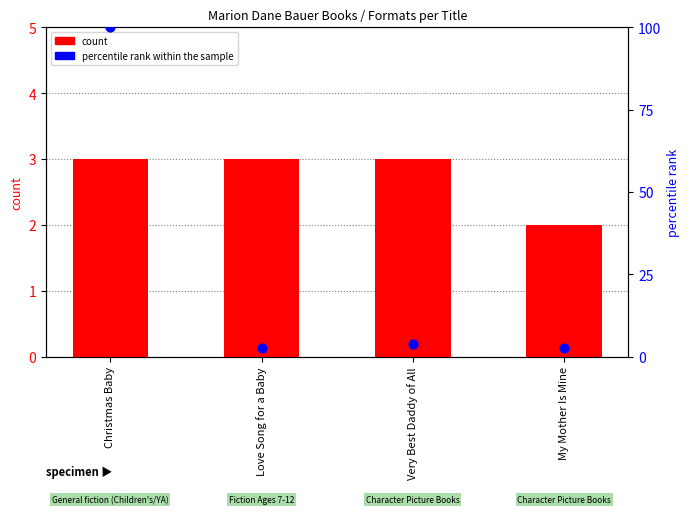

At how many categories does at least one series exceed 58?

1